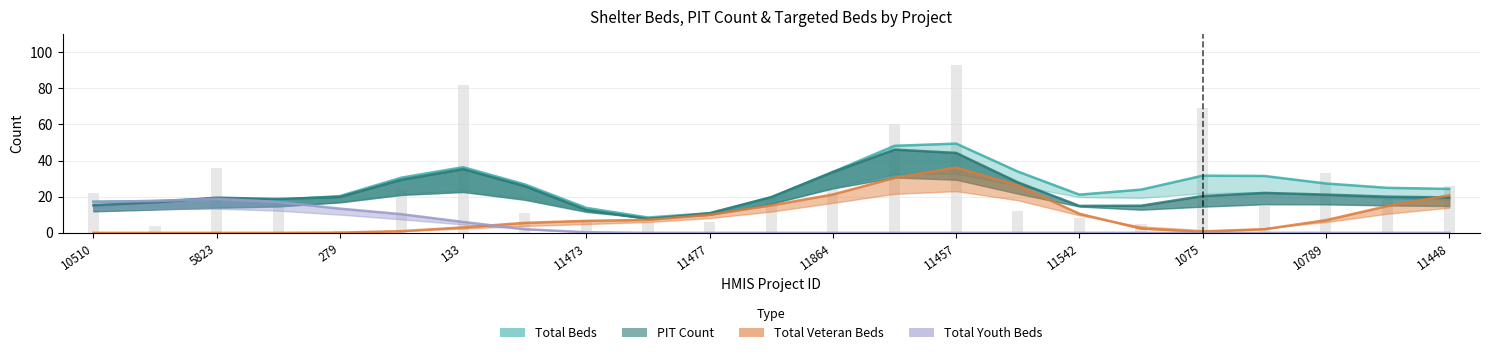

Which label corresponds to the largest value in the chart?

11457